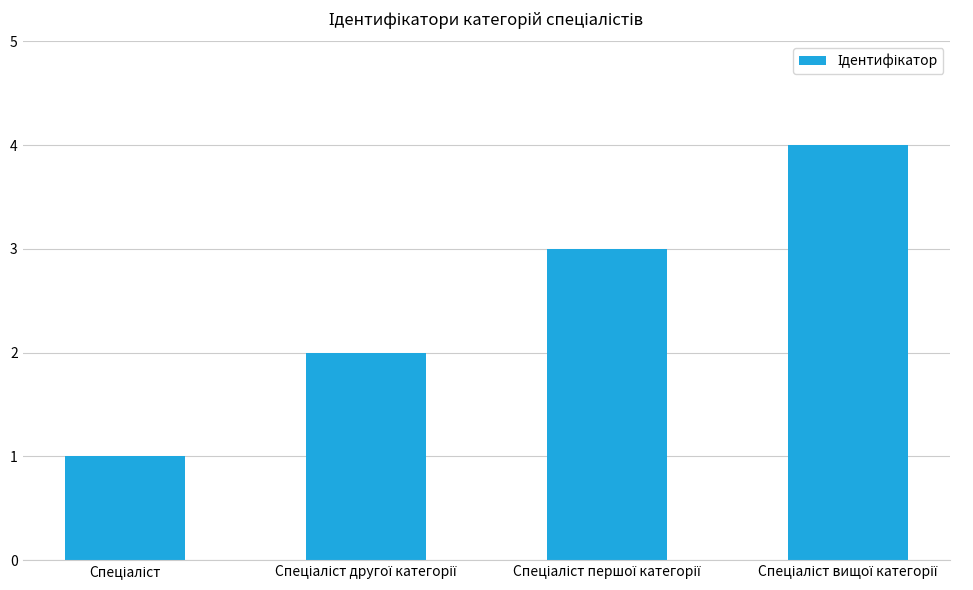

What is the maximum value shown in the chart?

4